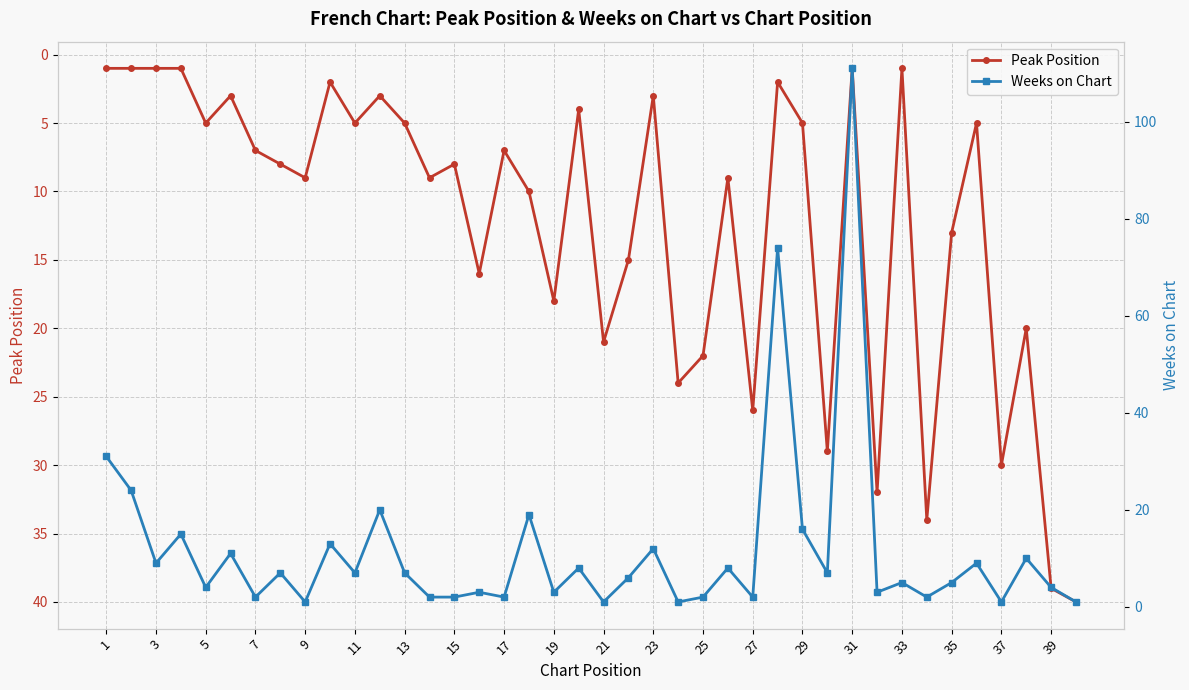

After their last crossing, which series has the higher values: Peak Position or Weeks on Chart?

Peak Position